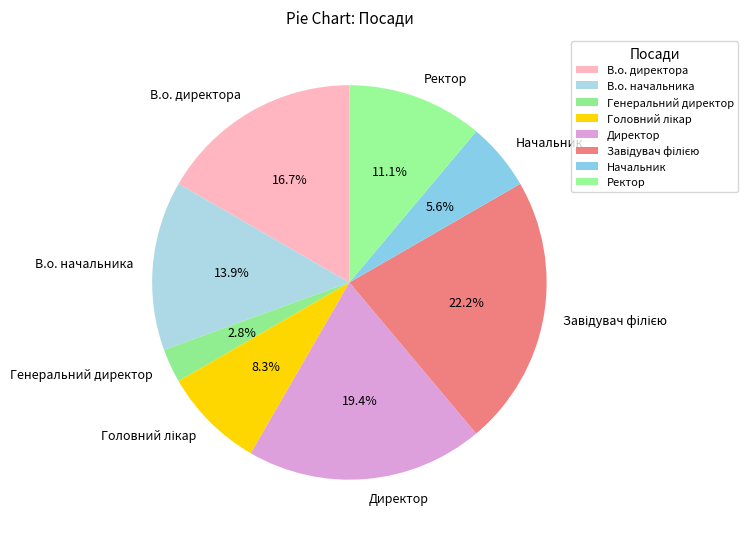

Which slice is the smallest?

Генеральний директор